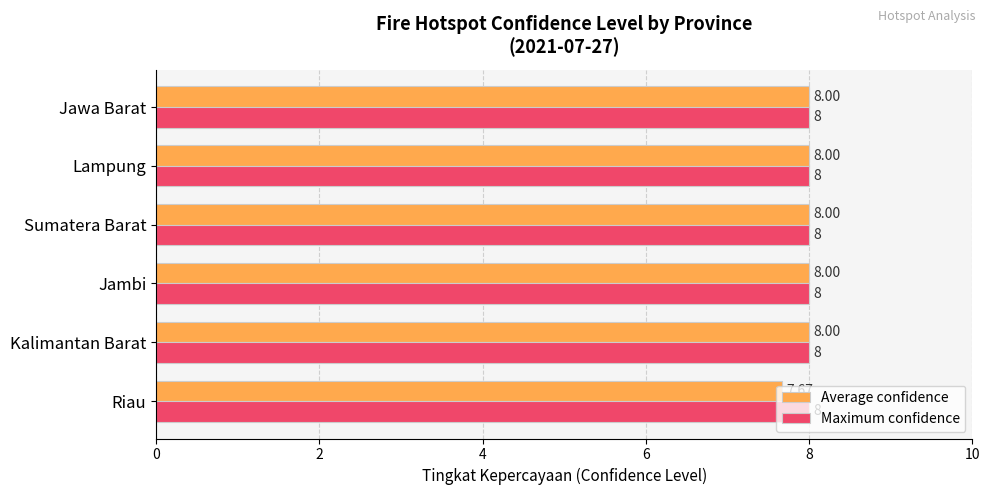

Which series has the largest total across all categories?

Maximum confidence